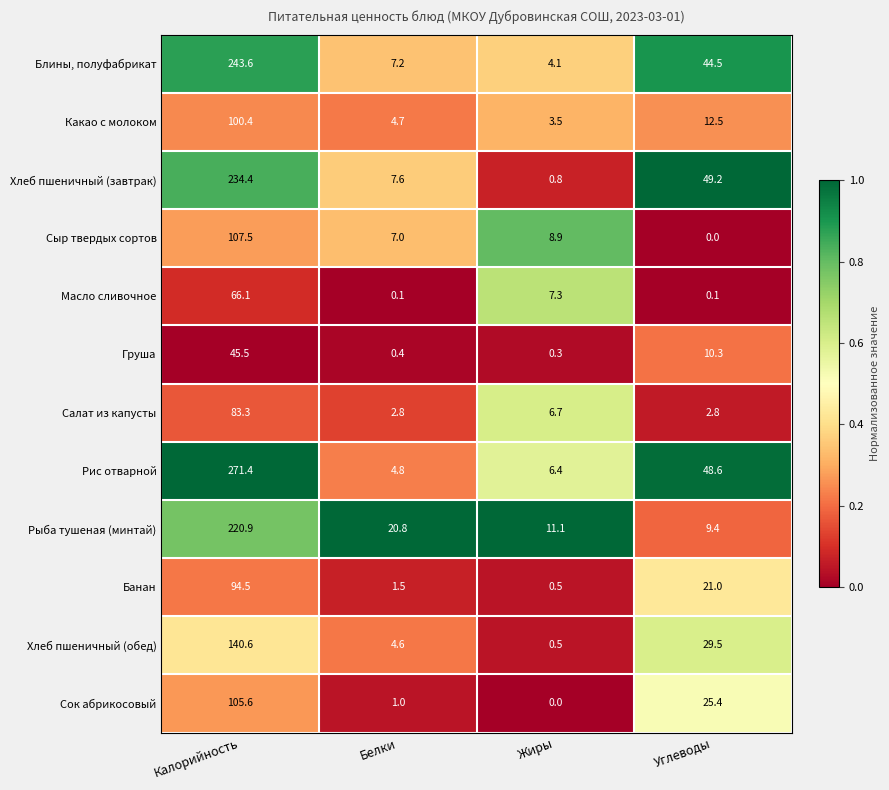

What is the average value of the Рис отварной series?

82.8